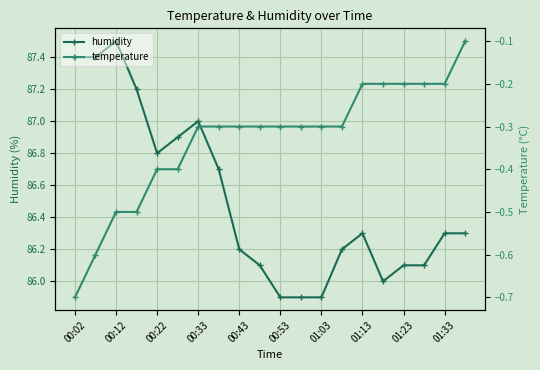

Where does the humidity series first go above 86?

00:02